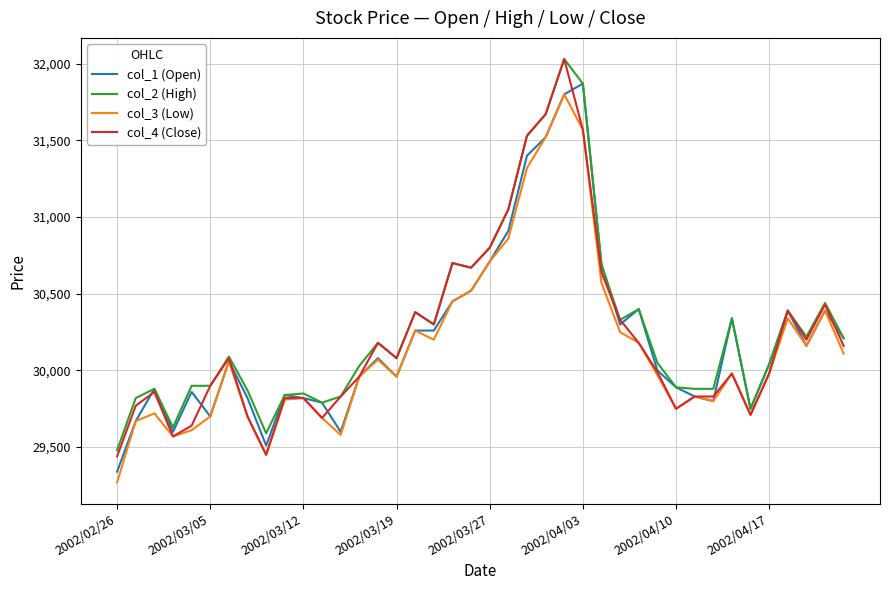

What is the lowest value of the col_1 (Open) series?

29340